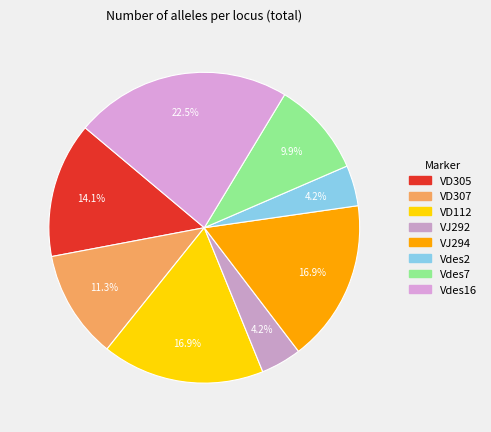

What is the largest slice in the pie chart?

Vdes16